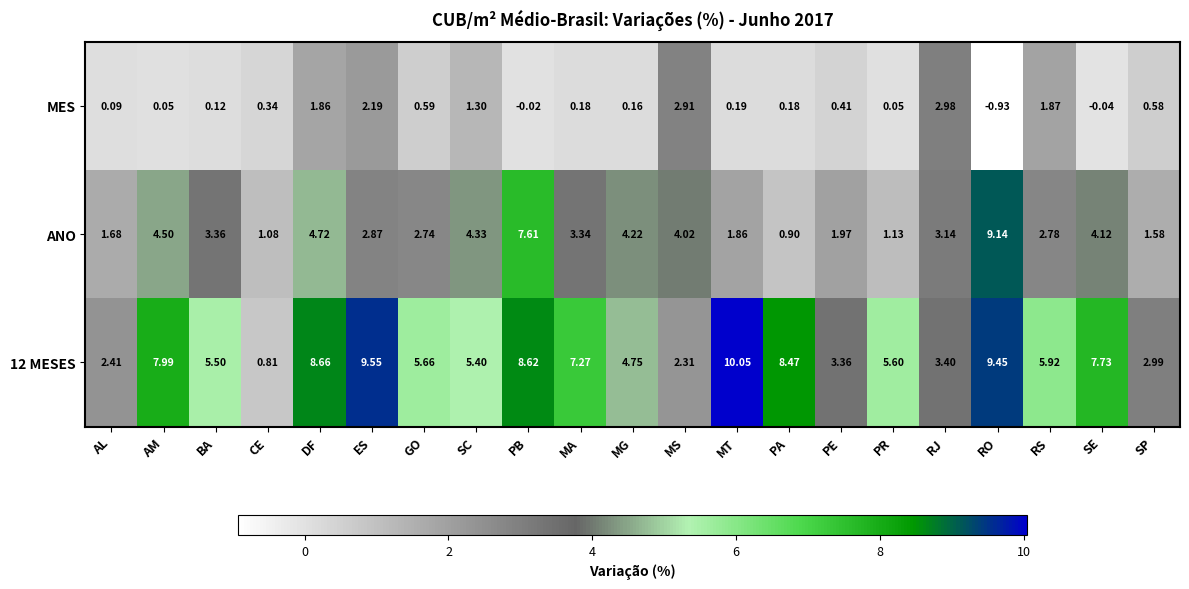

Which series changed the most between BA and MT?

12 MESES